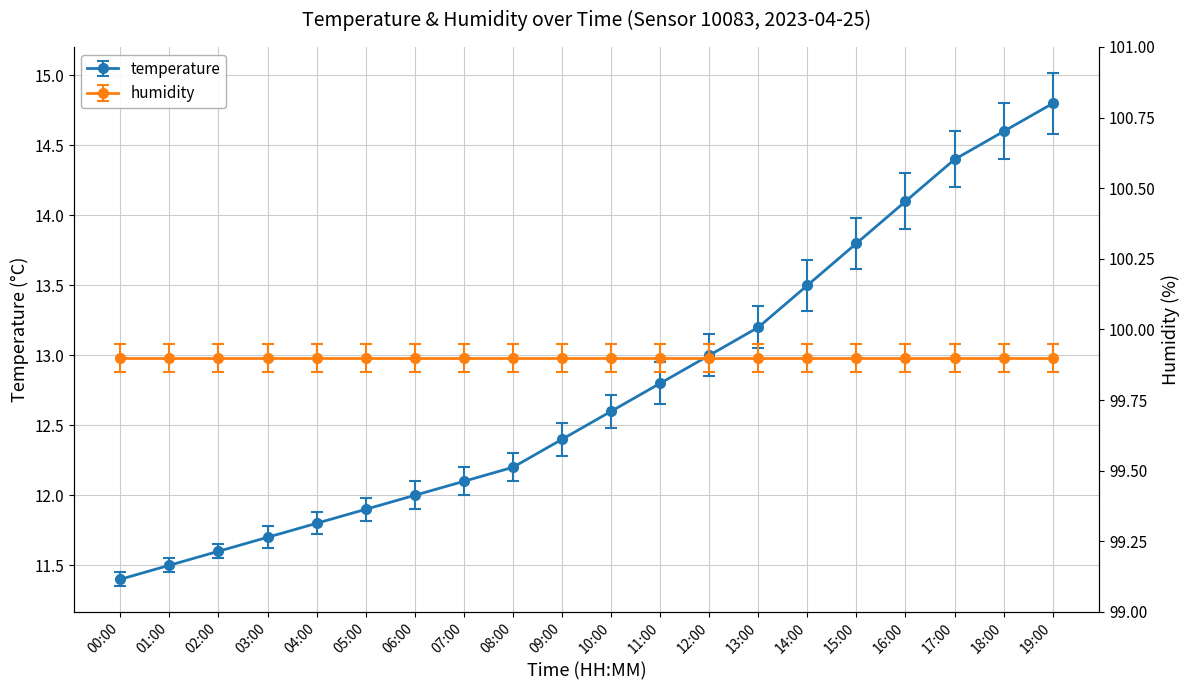

How many series are shown in this chart?

1